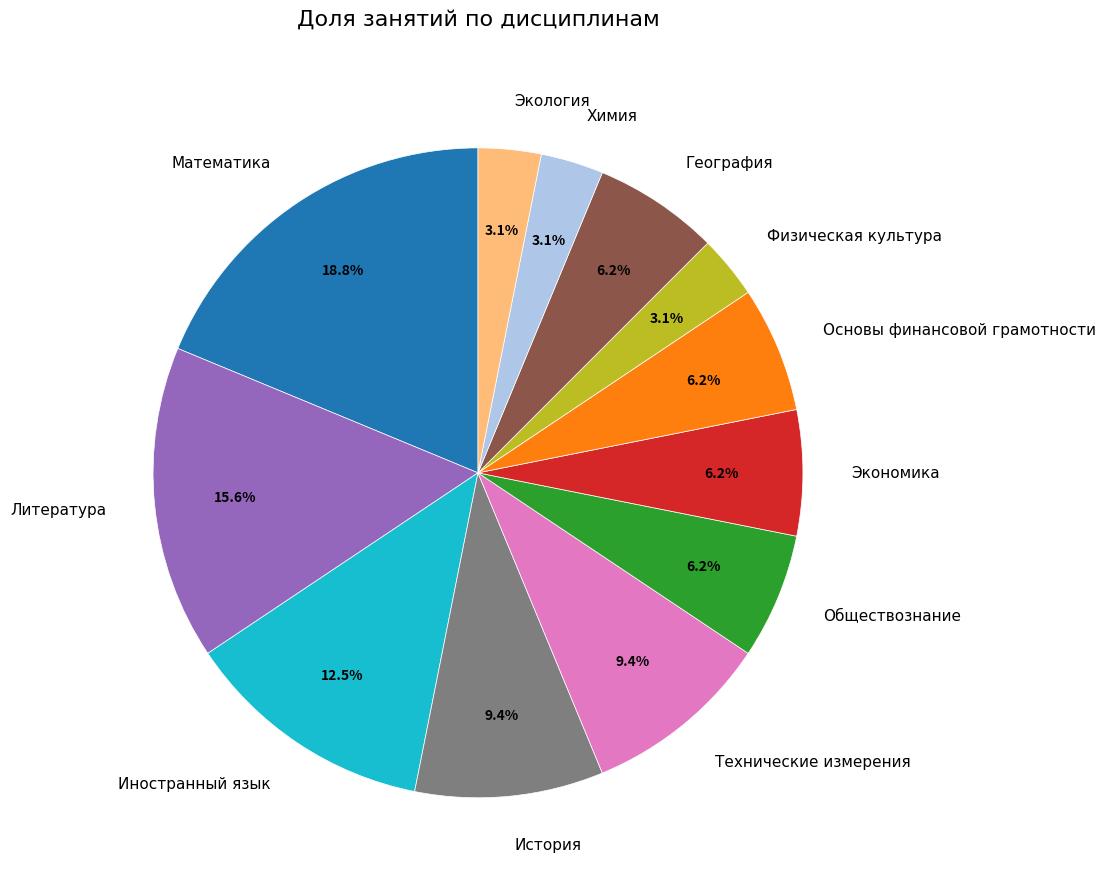

True or false: Химия accounts for 10% of the total.

False